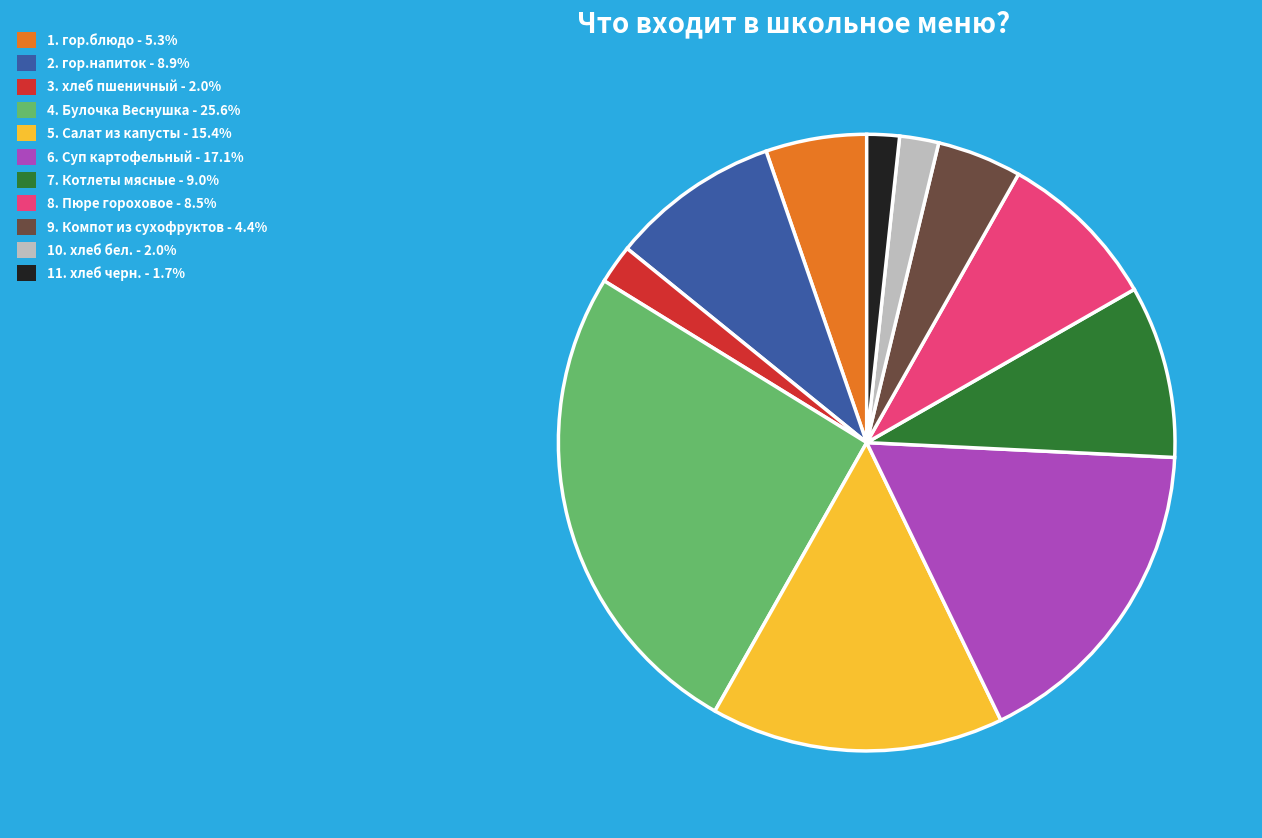

How many segments does this pie chart have?

11